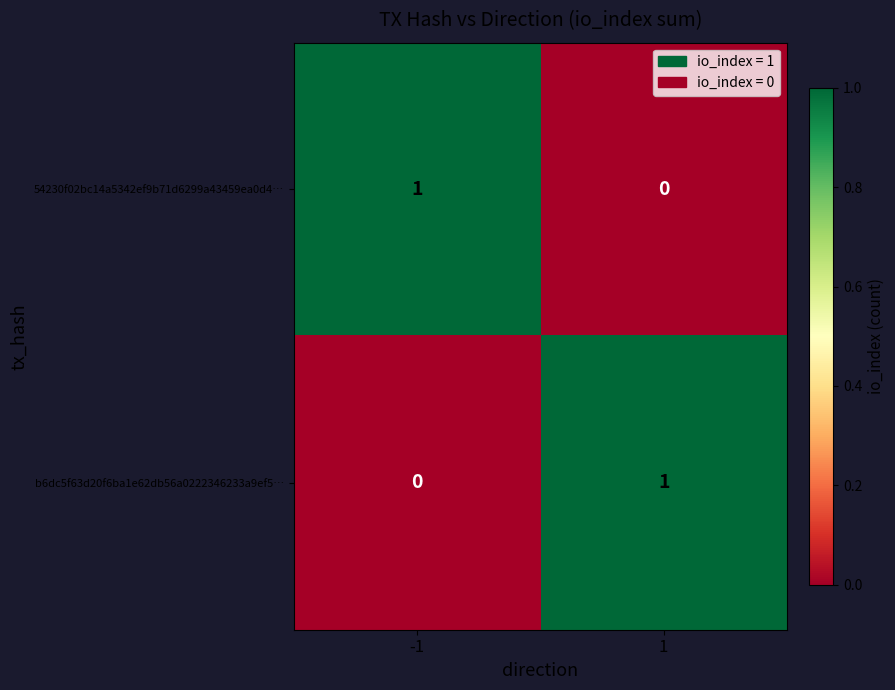

The value of b6dc5f63d20f6ba1e62db56a0222346233a9ef5… at 1 is 0. True or false?

False